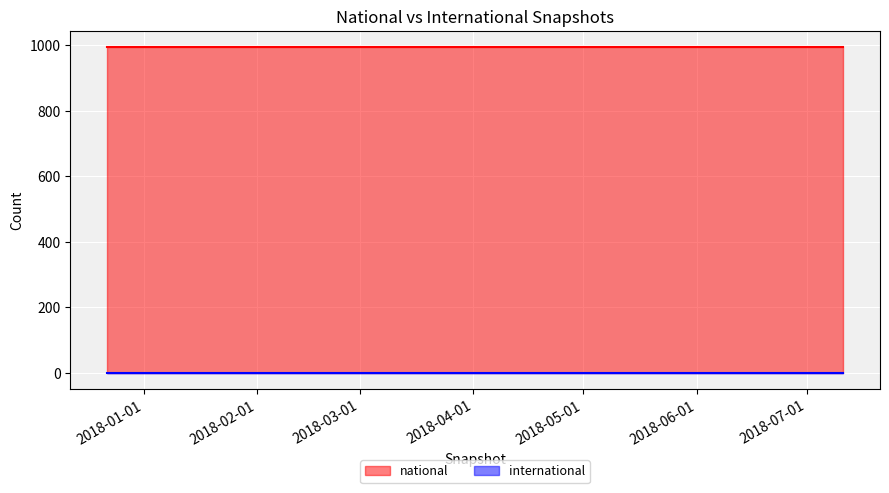

Read the national value at 2018-07-11.

994